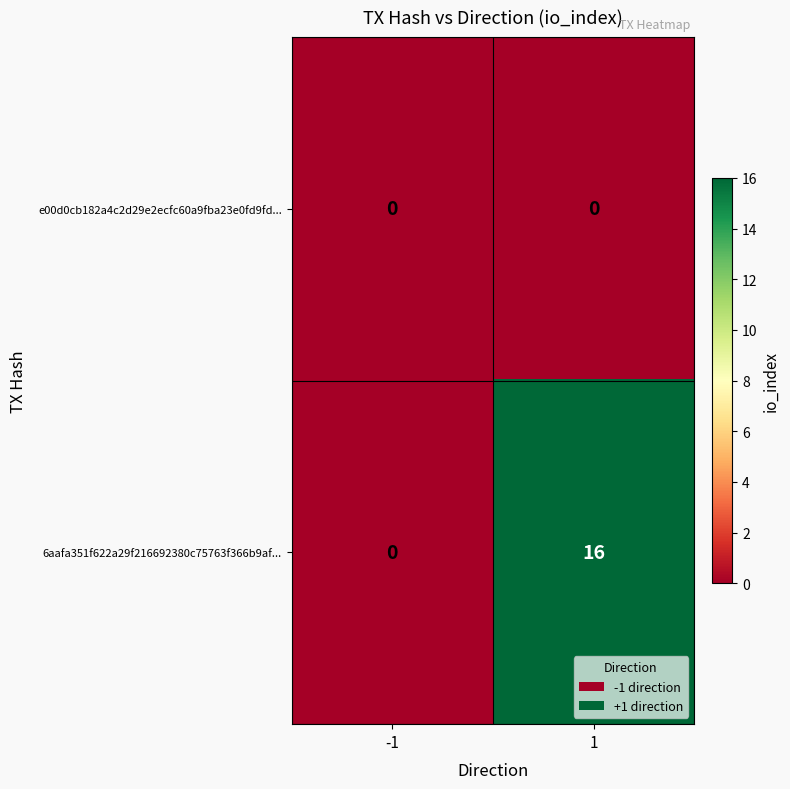

Reading left to right, list all the values displayed in this chart.

e00d0cb182a4c2d29e2ecfc60a9fba23e0fd9fd...: -1=0	1=0
6aafa351f622a29f216692380c75763f366b9af...: -1=0	1=16